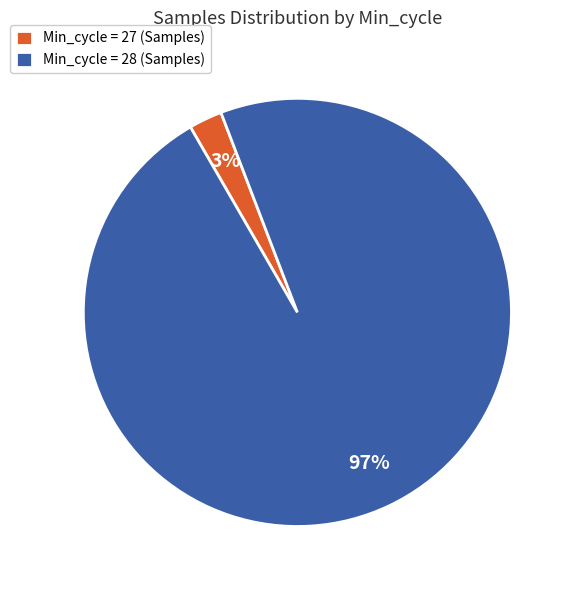

What percentage is the Min_cycle = 28 (Samples) slice, to the nearest percent?

97%